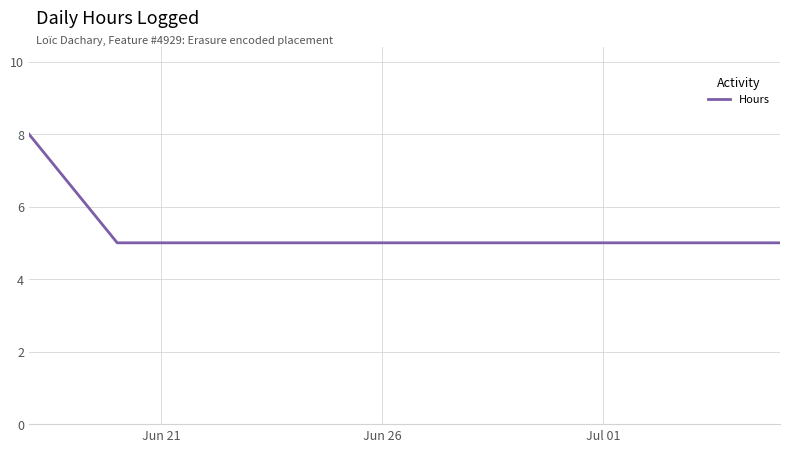

How many lines are shown in the chart?

1